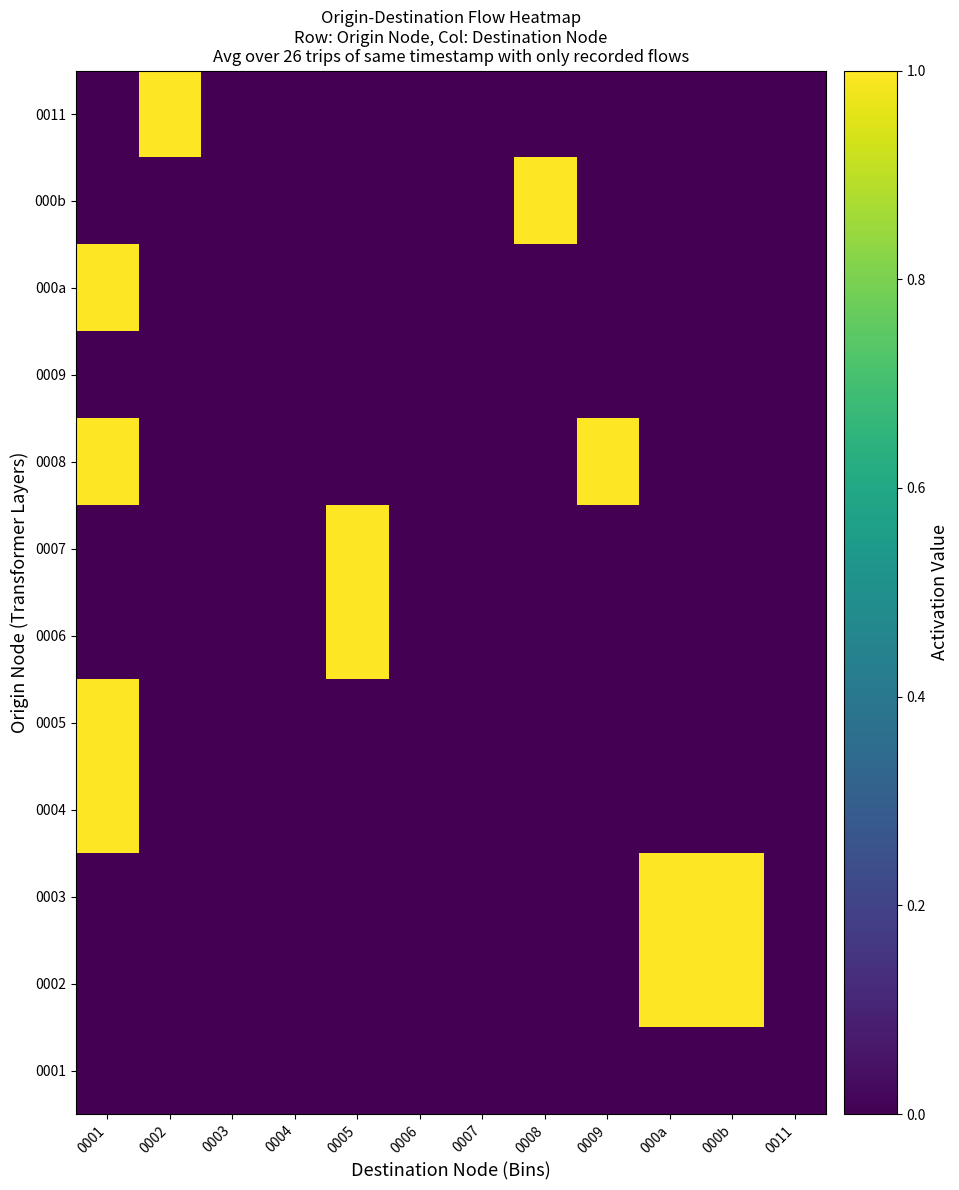

Reading right to left, what are all the values shown in this chart?

0001: 0011=0	000b=0	000a=0	0009=0	0008=0	0007=0	0006=0	0005=0	0004=0	0003=0	0002=0	0001=0
0002: 0011=0	000b=1	000a=1	0009=0	0008=0	0007=0	0006=0	0005=0	0004=0	0003=0	0002=0	0001=0
0003: 0011=0	000b=1	000a=1	0009=0	0008=0	0007=0	0006=0	0005=0	0004=0	0003=0	0002=0	0001=0
0004: 0011=0	000b=0	000a=0	0009=0	0008=0	0007=0	0006=0	0005=0	0004=0	0003=0	0002=0	0001=1
0005: 0011=0	000b=0	000a=0	0009=0	0008=0	0007=0	0006=0	0005=0	0004=0	0003=0	0002=0	0001=1
0006: 0011=0	000b=0	000a=0	0009=0	0008=0	0007=0	0006=0	0005=1	0004=0	0003=0	0002=0	0001=0
0007: 0011=0	000b=0	000a=0	0009=0	0008=0	0007=0	0006=0	0005=1	0004=0	0003=0	0002=0	0001=0
0008: 0011=0	000b=0	000a=0	0009=1	0008=0	0007=0	0006=0	0005=0	0004=0	0003=0	0002=0	0001=1
0009: 0011=0	000b=0	000a=0	0009=0	0008=0	0007=0	0006=0	0005=0	0004=0	0003=0	0002=0	0001=0
000a: 0011=0	000b=0	000a=0	0009=0	0008=0	0007=0	0006=0	0005=0	0004=0	0003=0	0002=0	0001=1
000b: 0011=0	000b=0	000a=0	0009=0	0008=1	0007=0	0006=0	0005=0	0004=0	0003=0	0002=0	0001=0
0011: 0011=0	000b=0	000a=0	0009=0	0008=0	0007=0	0006=0	0005=0	0004=0	0003=0	0002=1	0001=0